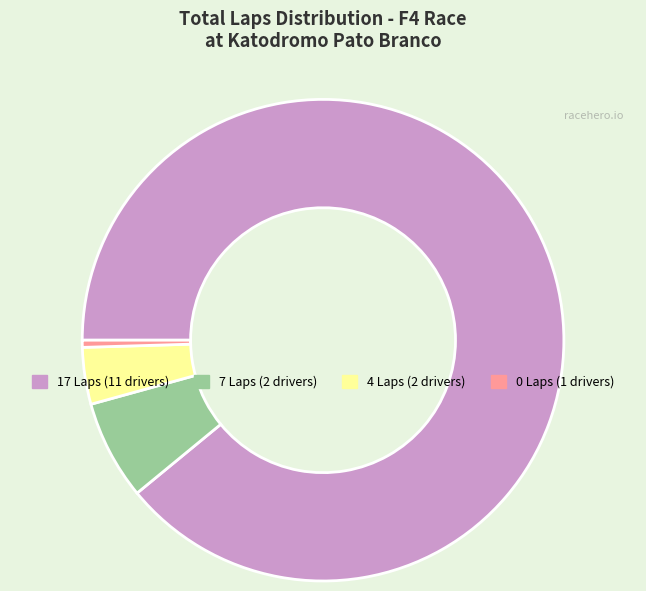

Is the sum of 17 Laps (11 drivers) and 7 Laps (2 drivers) greater than half?

Yes